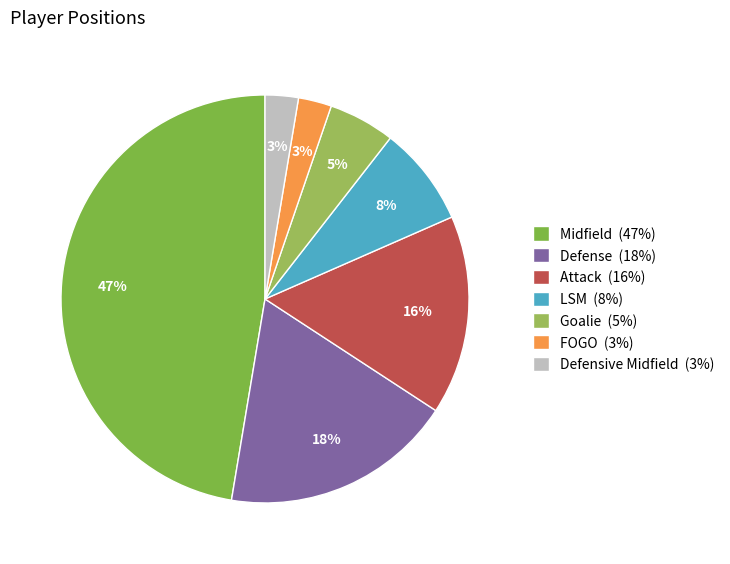

What percentage is NOT represented by Defense?

81.6%